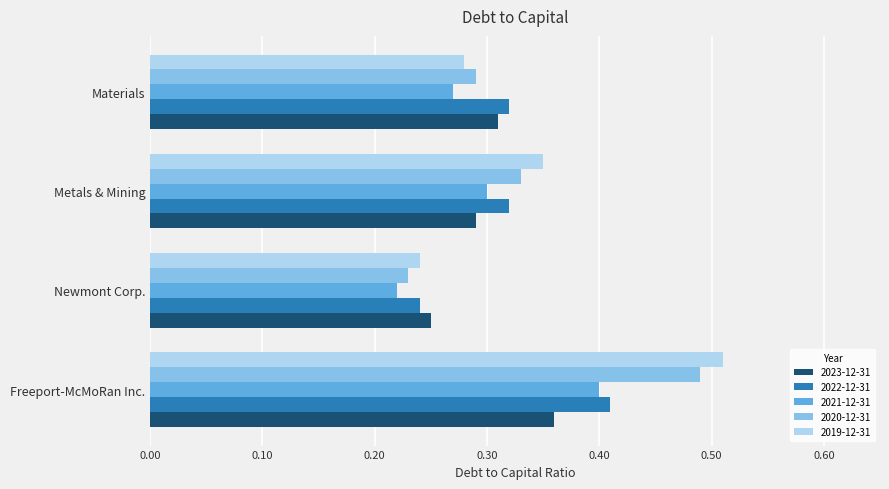

At which category is the sum across all series the highest?

Freeport-McMoRan Inc.